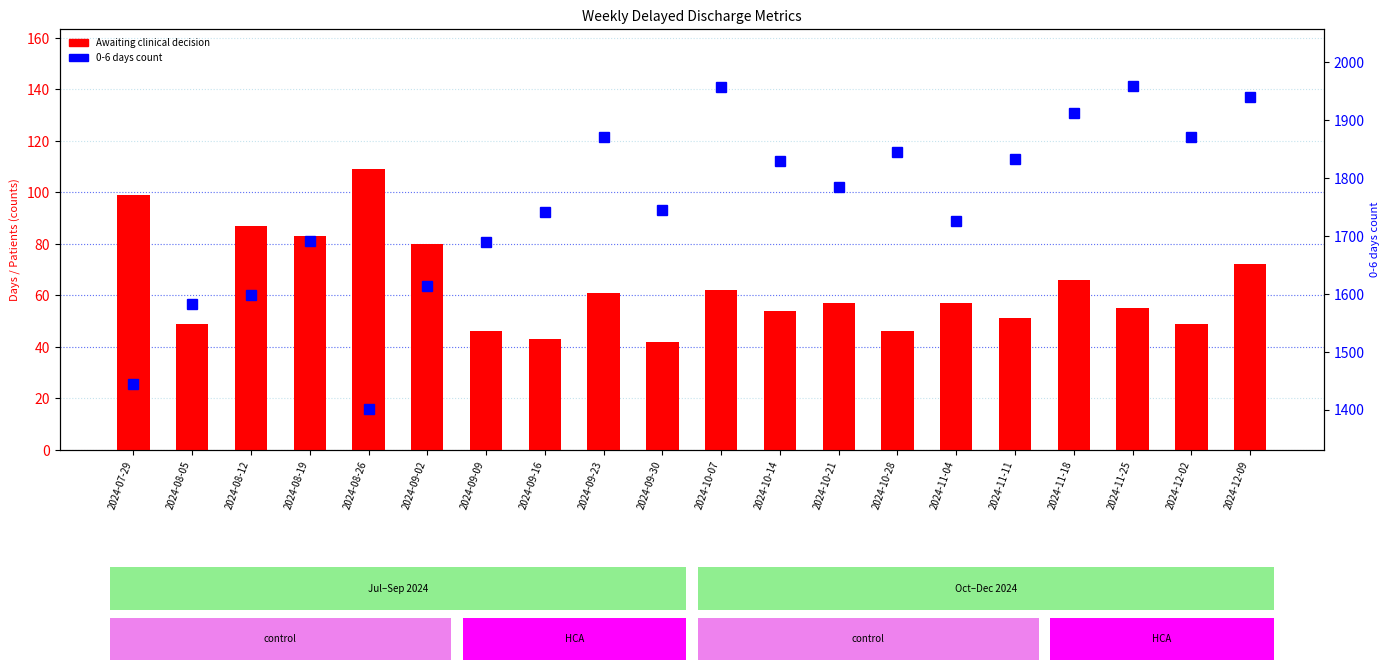

Which series has the largest range (max minus min)?

0-6 days